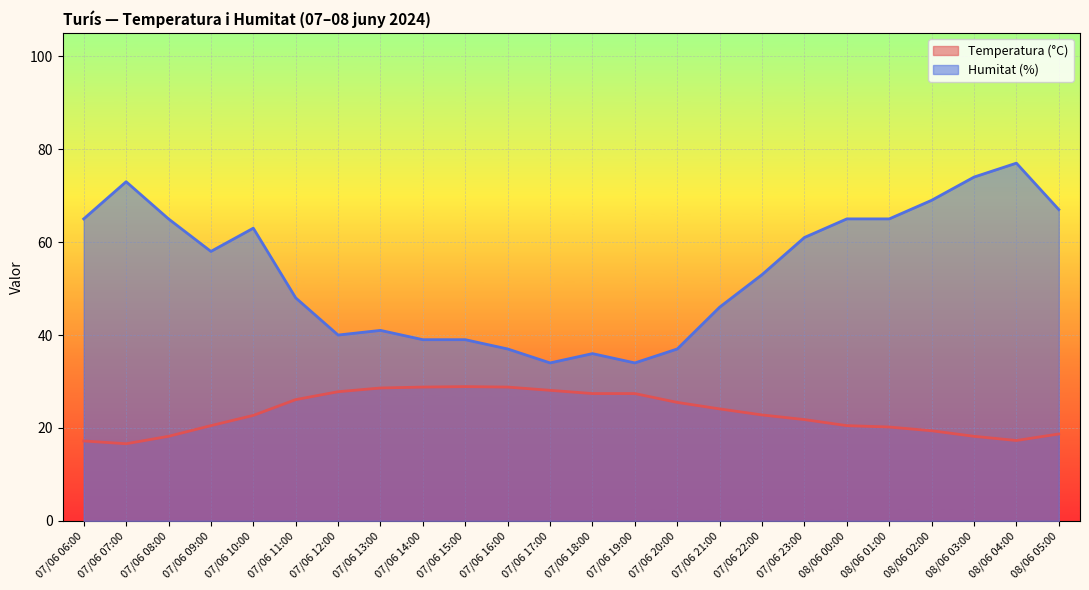

Between 07/06 22:00 and 08/06 02:00, which series saw the biggest shift?

Humitat (%)